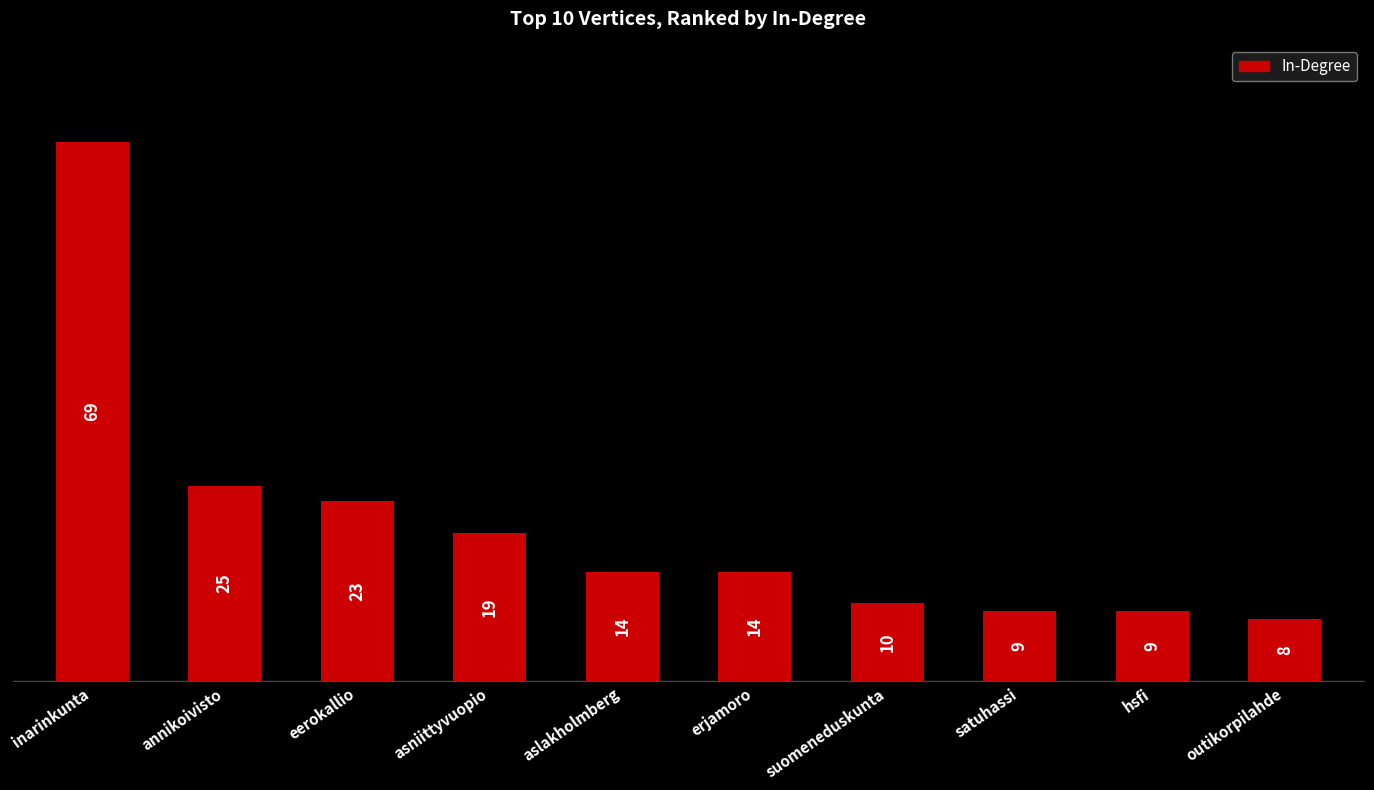

What is the sum of the values at satuhassi and suomeneduskunta?

19